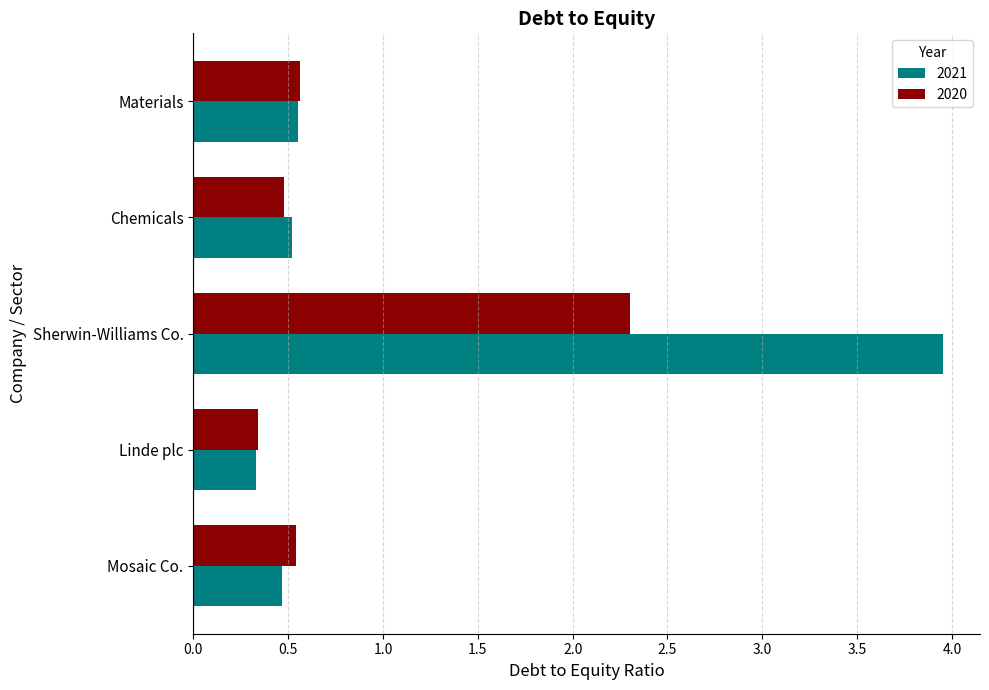

What is the difference between the second highest and minimum values in the 2021 series?

0.2